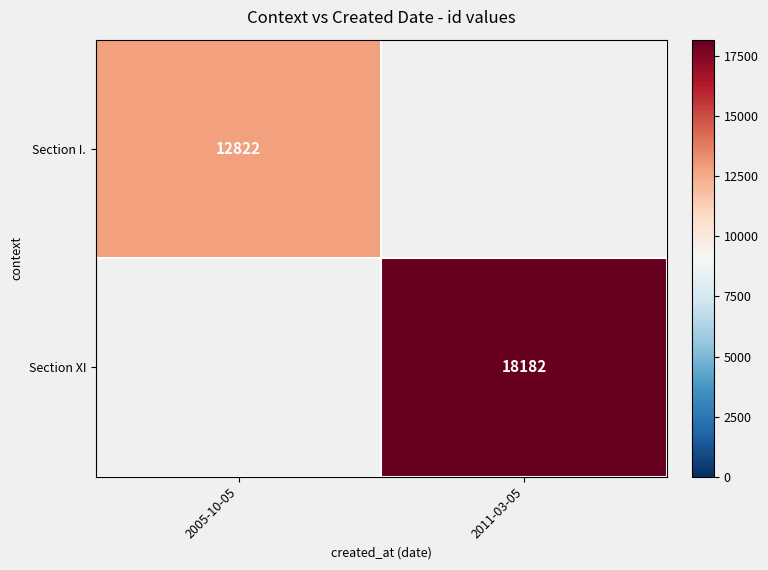

The value of Section XI at 2011-03-05 is 26861. True or false?

False